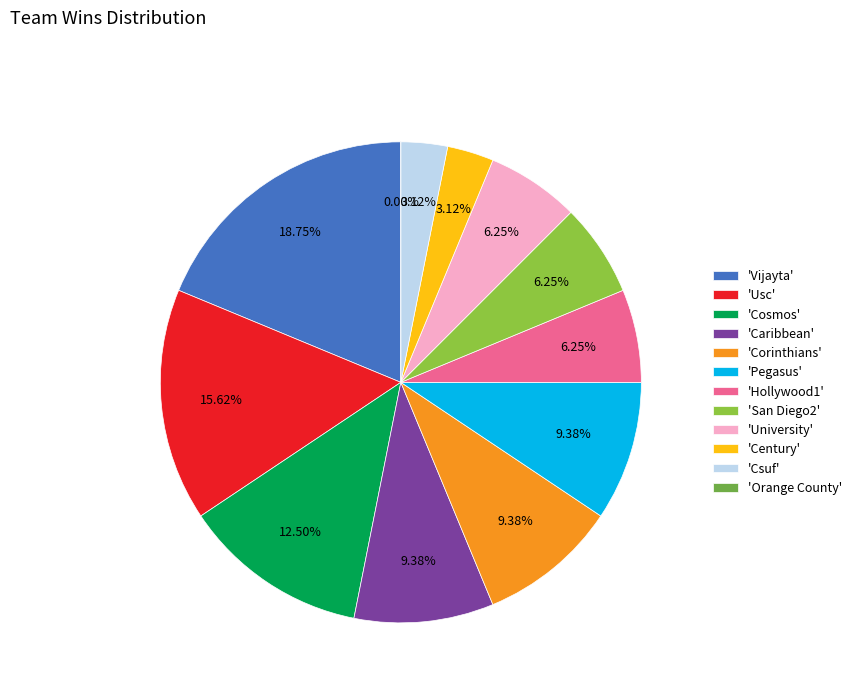

Does any single category account for the majority?

No